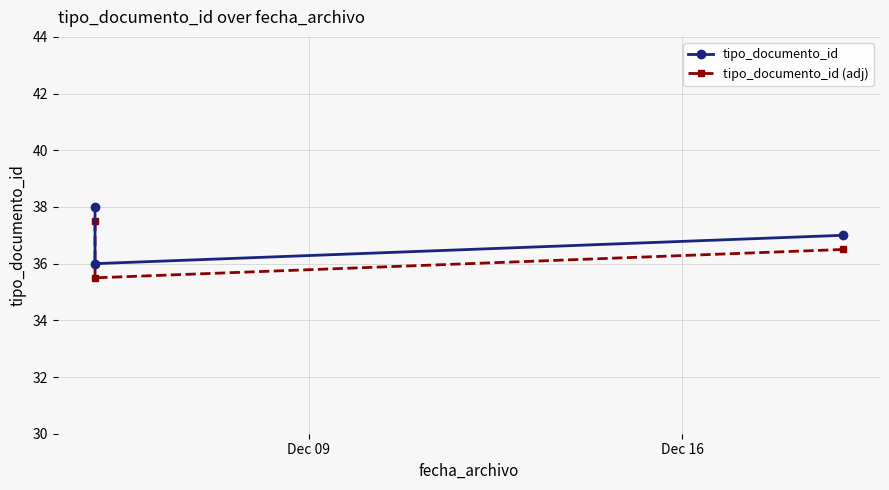

At how many categories does at least one series exceed 36?

2